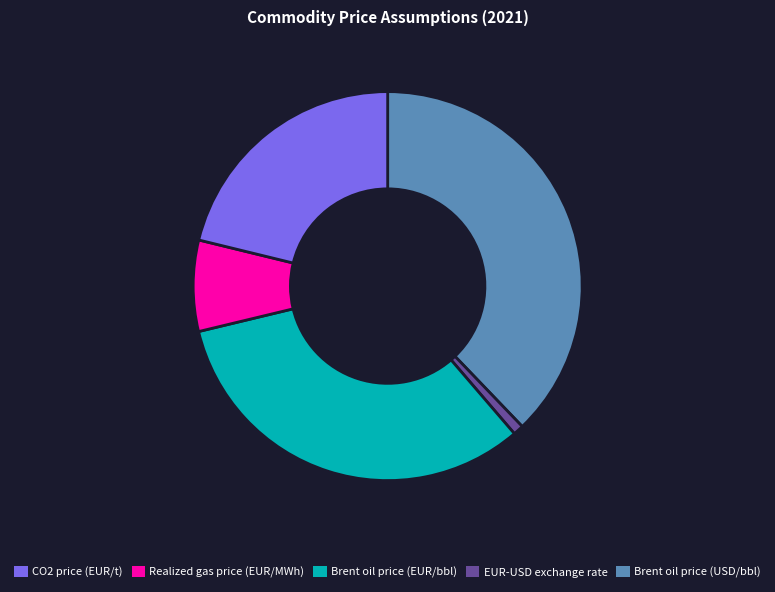

Count the number of slices in the pie.

5